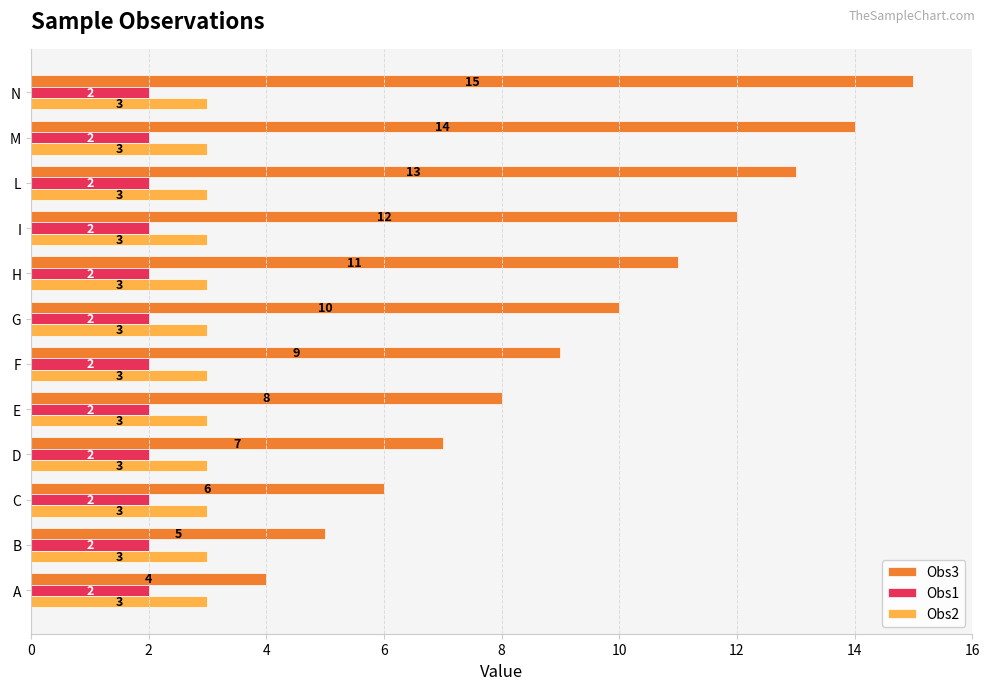

Which series has the largest total across all categories?

Obs3